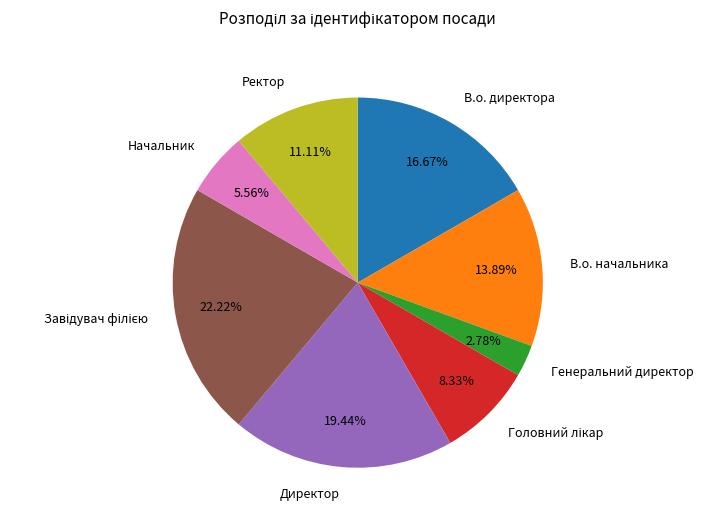

Is there any slice that represents more than half of the pie?

No